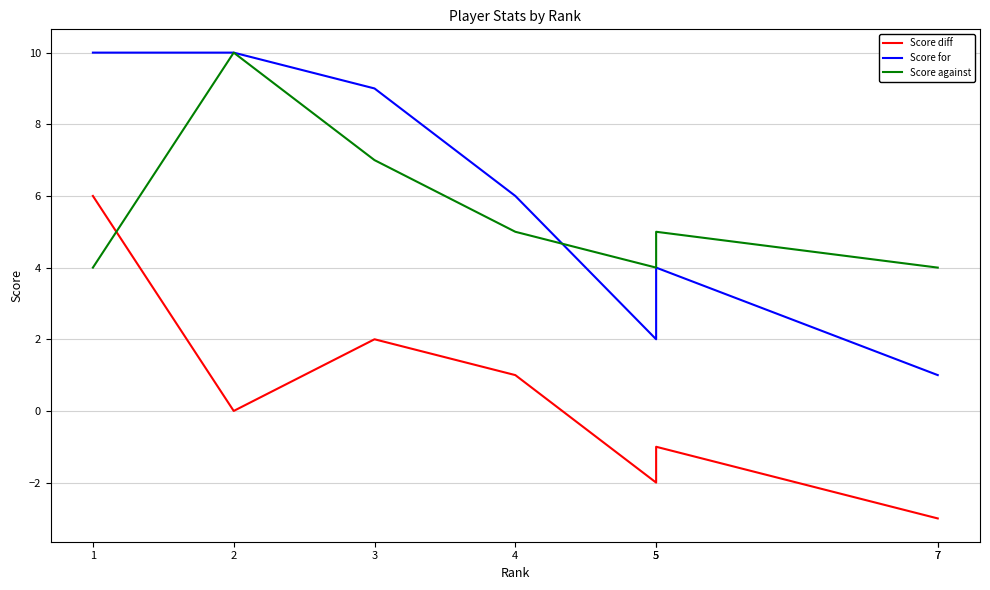

The Score for series shows 1 at 7. True or false?

True